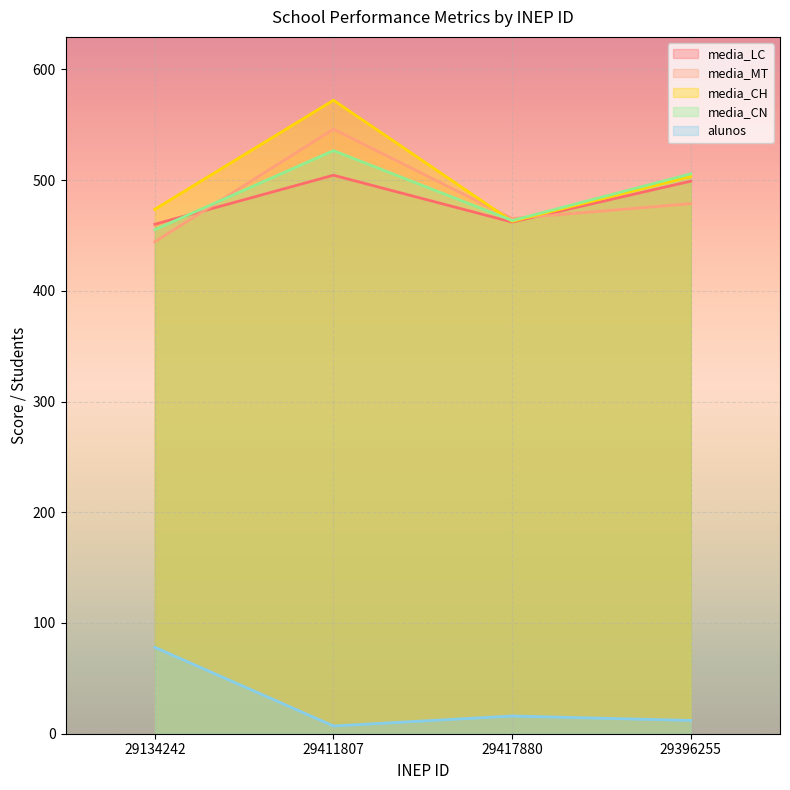

What position from the right is 29134242?

4